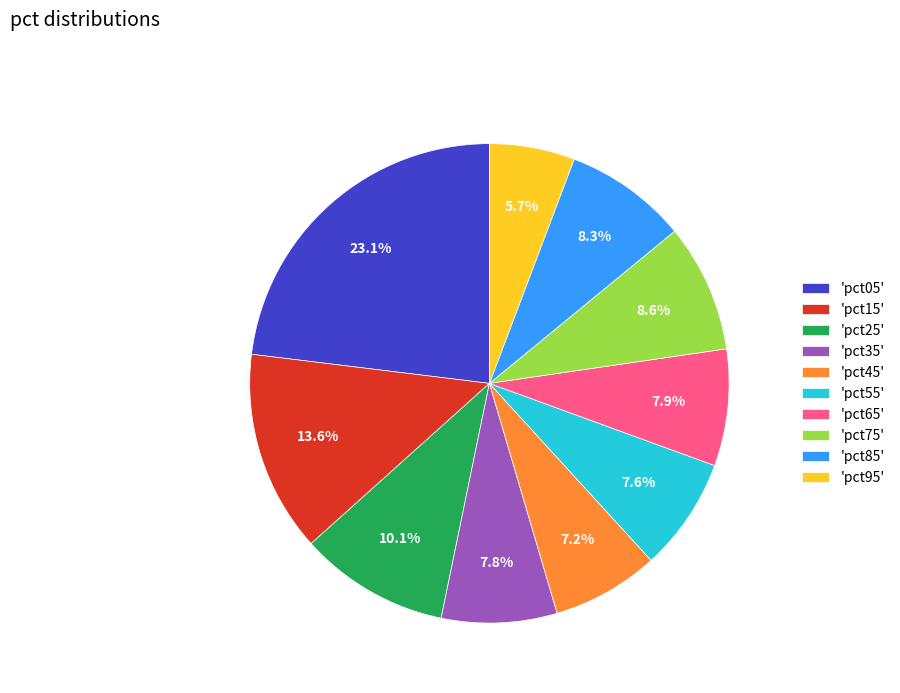

Does 'pct55' account for over 50% of the chart?

No